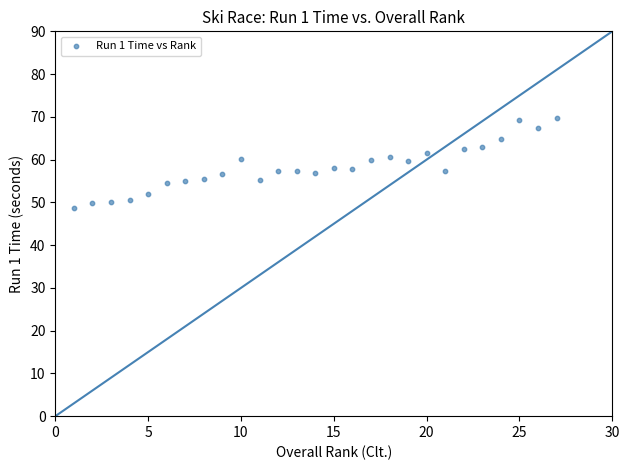

What is the range of X values (max minus min)?

26.0